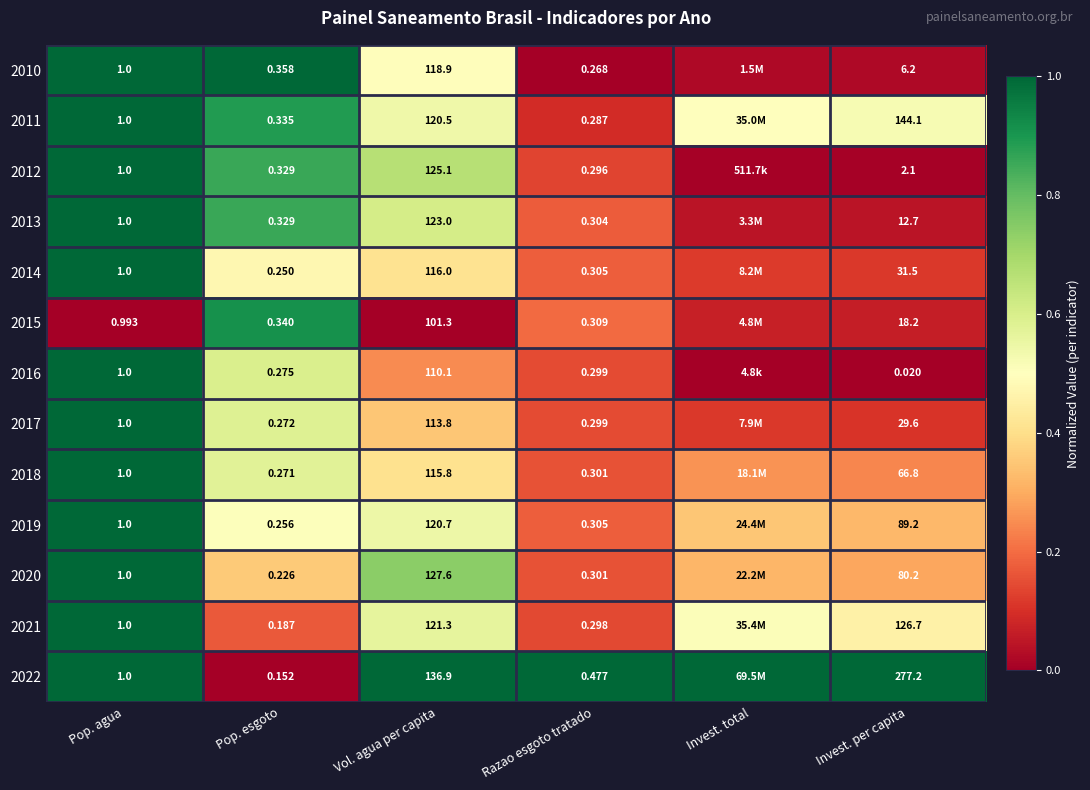

Read the 2020 value at Pop. agua.

1.0